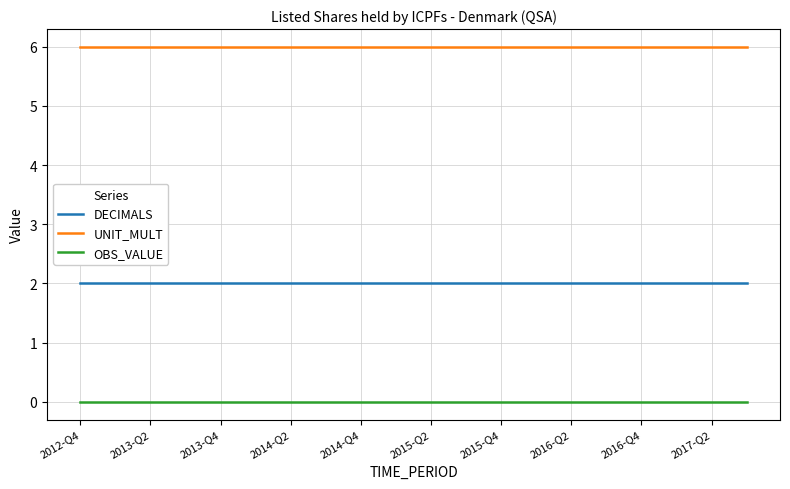

Reading right to left, list all the values displayed in this chart.

DECIMALS: 2	2	2	2	2	2	2	2	2	2	2	2	2	2	2	2	2	2	2	2
UNIT_MULT: 6	6	6	6	6	6	6	6	6	6	6	6	6	6	6	6	6	6	6	6
OBS_VALUE: 0	0	0	0	0	0	0	0	0	0	0	0	0	0	0	0	0	0	0	0